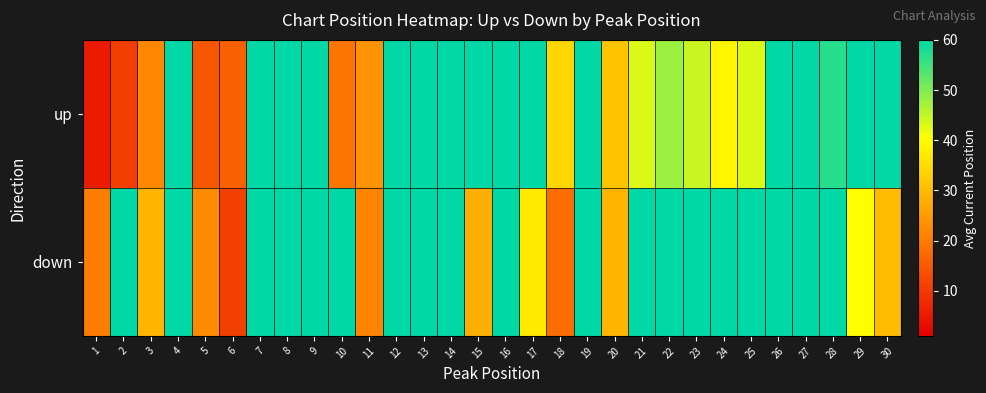

At which category is the sum across all series the highest?

4